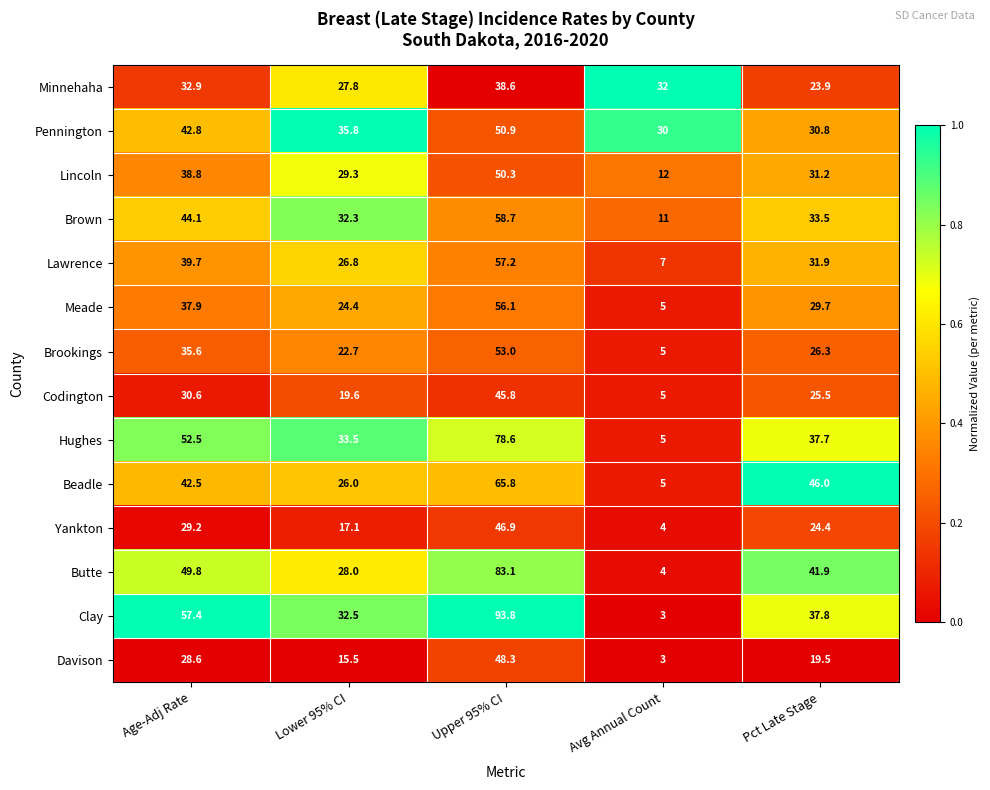

At which label does Yankton first exceed 24?

Age-Adj Rate